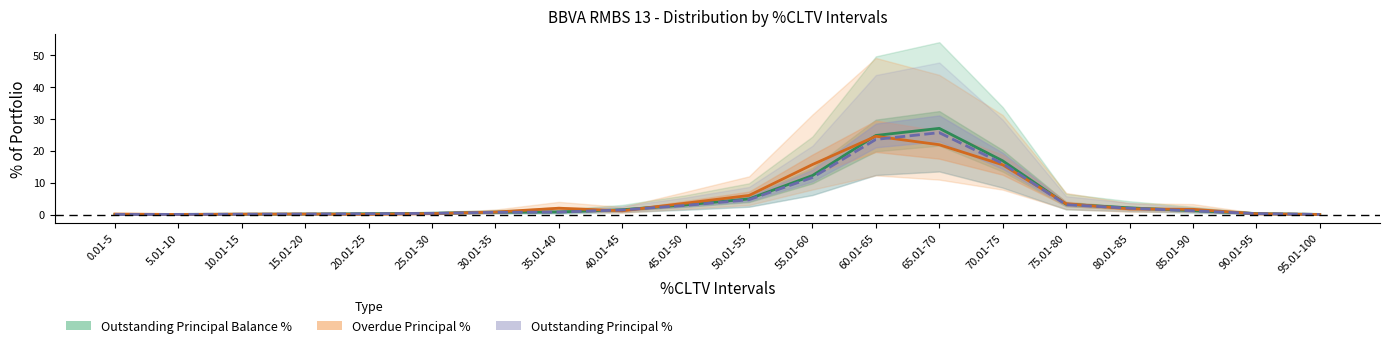

What is the approximate value of Outstanding Principal % at 45.01-50?

2.9